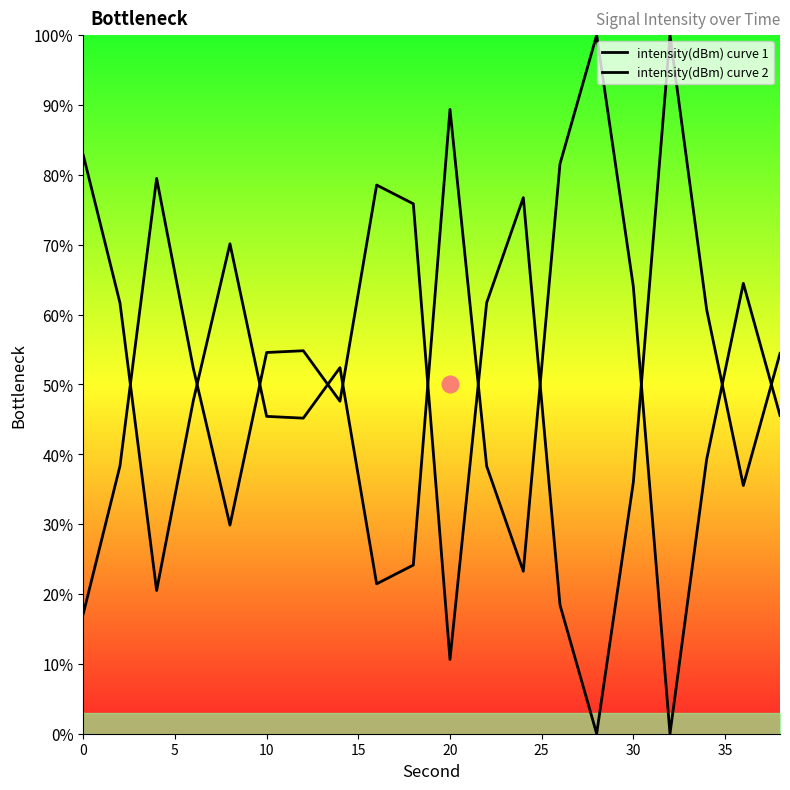

The intensity(dBm) curve 1 series shows 102.4 at 18. True or false?

False